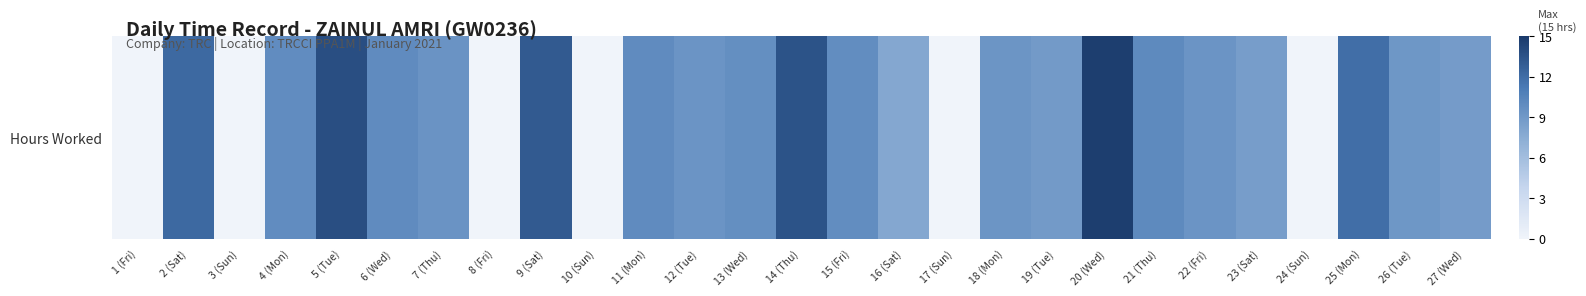

Reading left to right, transcribe all the data shown in this chart.

1 (Fri)=0.0	2 (Sat)=12.2	3 (Sun)=0.0	4 (Mon)=9.9	5 (Tue)=13.8	6 (Wed)=10.0	7 (Thu)=9.3	8 (Fri)=0.0	9 (Sat)=13.1	10 (Sun)=0.0	11 (Mon)=9.9	12 (Tue)=9.3	13 (Wed)=9.7	14 (Thu)=13.5	15 (Fri)=9.8	16 (Sat)=7.9	17 (Sun)=0.0	18 (Mon)=9.2	19 (Tue)=8.9	20 (Wed)=14.7	21 (Thu)=10.0	22 (Fri)=9.3	23 (Sat)=8.7	24 (Sun)=0.0	25 (Mon)=11.9	26 (Tue)=9.1	27 (Wed)=8.7